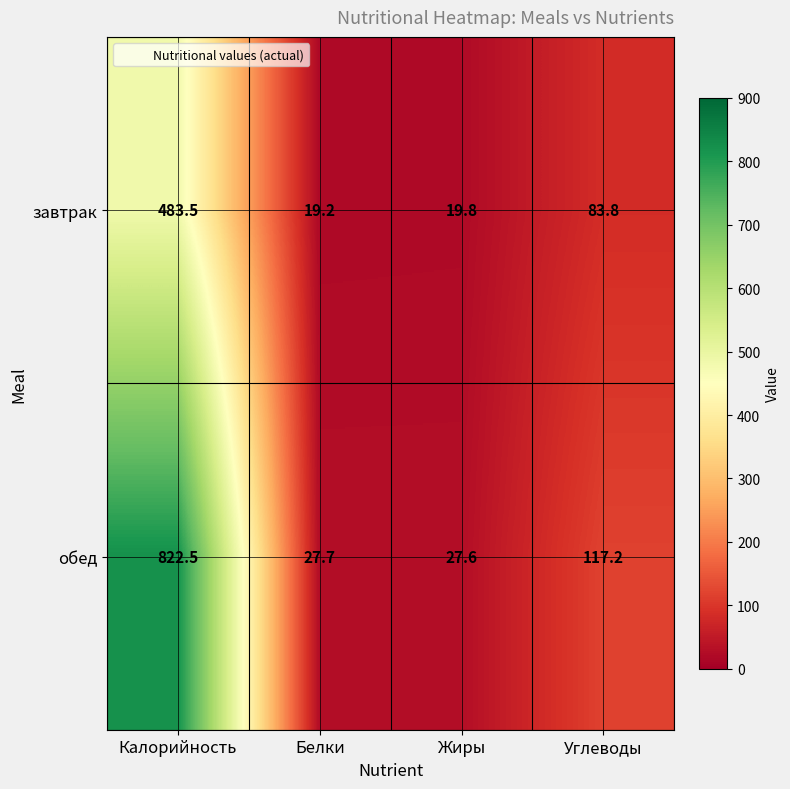

What is the sum of the завтрак values at Углеводы and Белки?

103.0